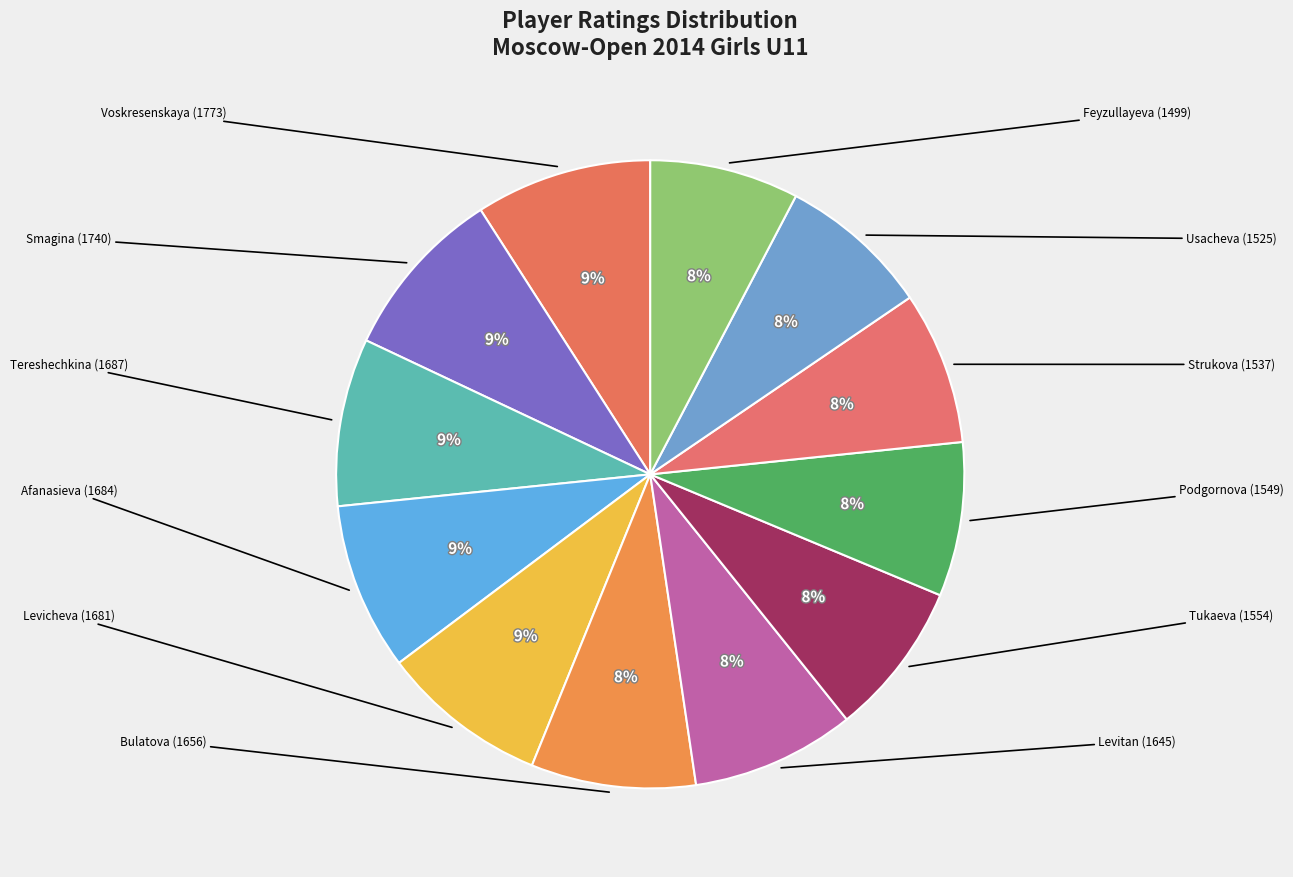

Count the number of slices in the pie.

12